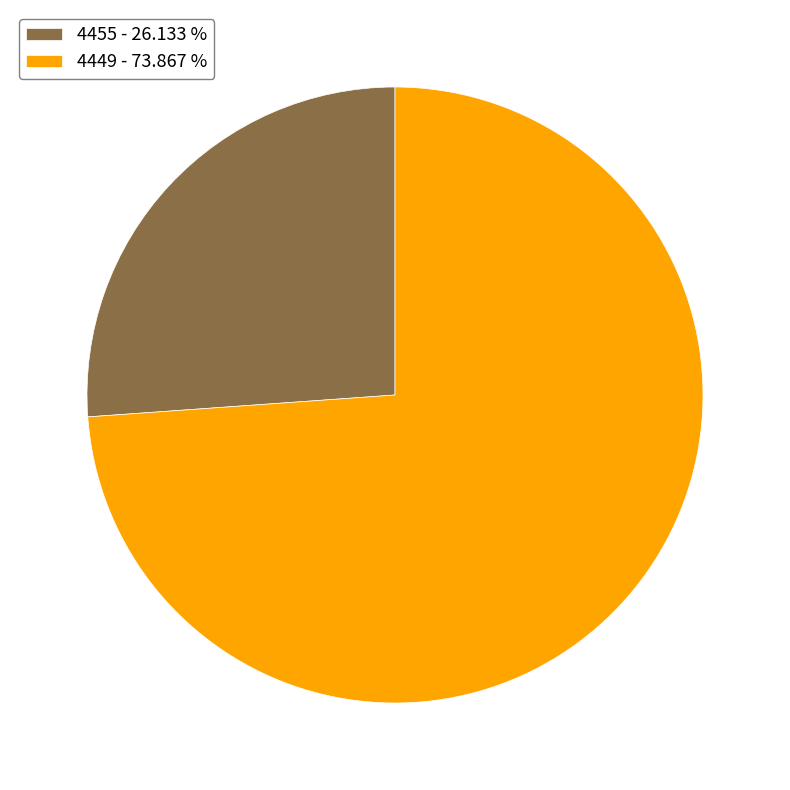

How many segments does this pie chart have?

2